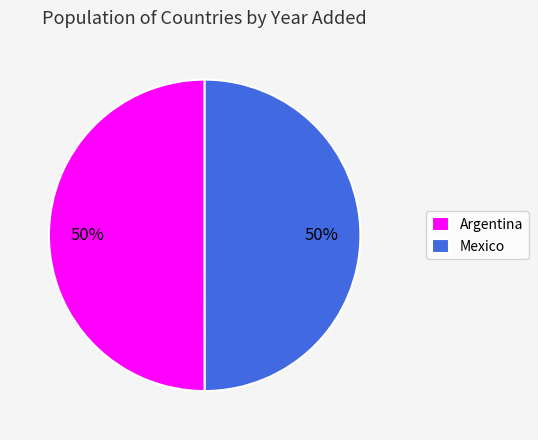

What is the ratio of the value at Mexico to the value at Argentina?

1.0